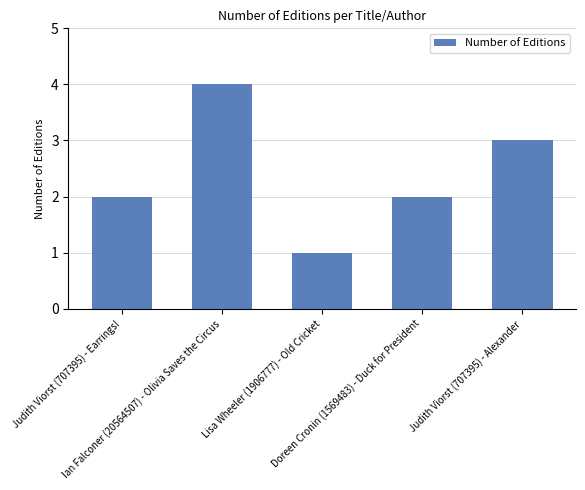

What is the sum of the values at Doreen Cronin (1569483) - Duck for President and Ian Falconer (20564507) - Olivia Saves the Circus?

6